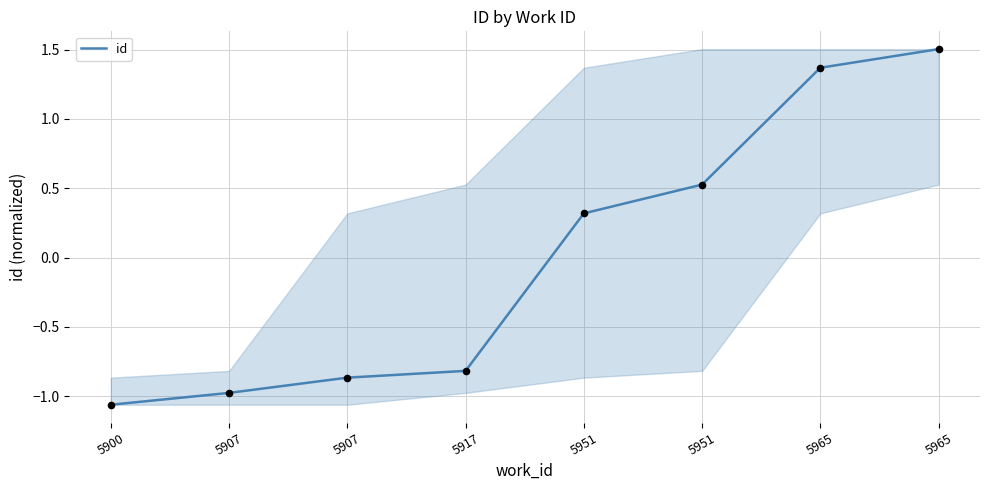

Approximately how many times larger is the value at 5951 compared to 5965?

0.4